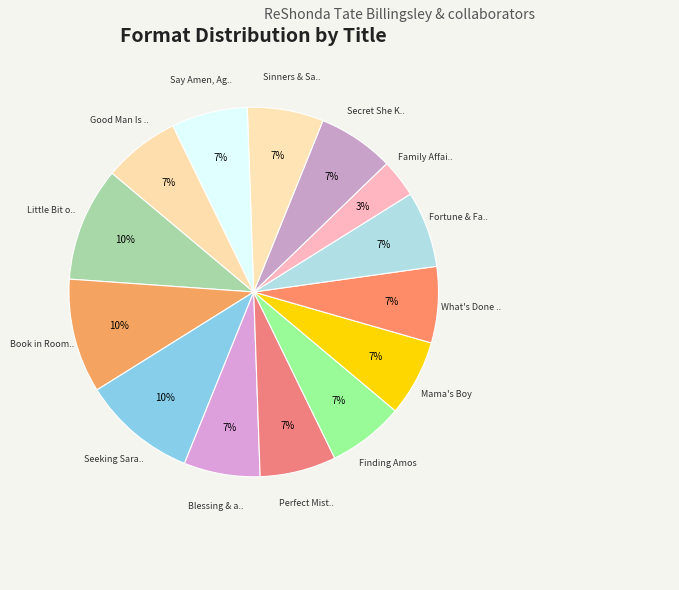

How many slices are in this pie chart?

14